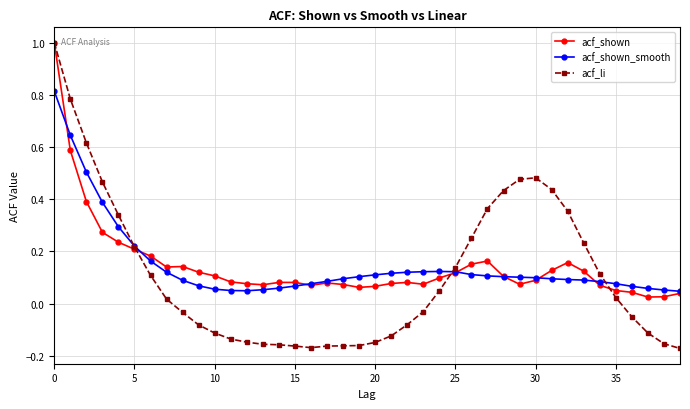

At how many categories does at least one series exceed 0?

40